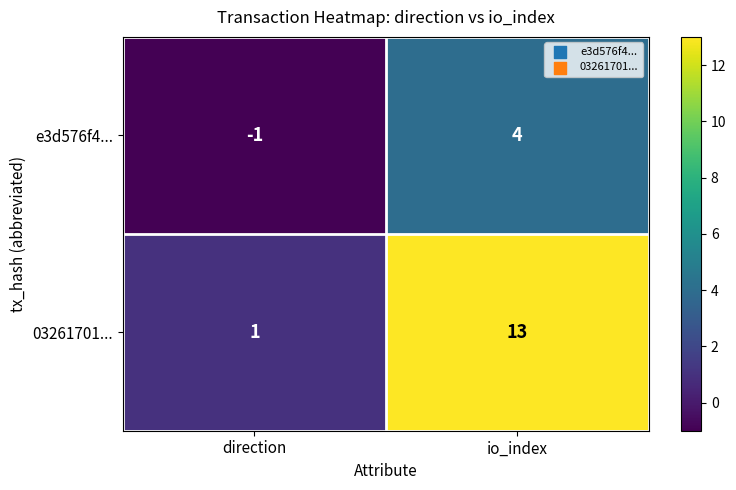

Which label corresponds to the largest value in the chart?

io_index